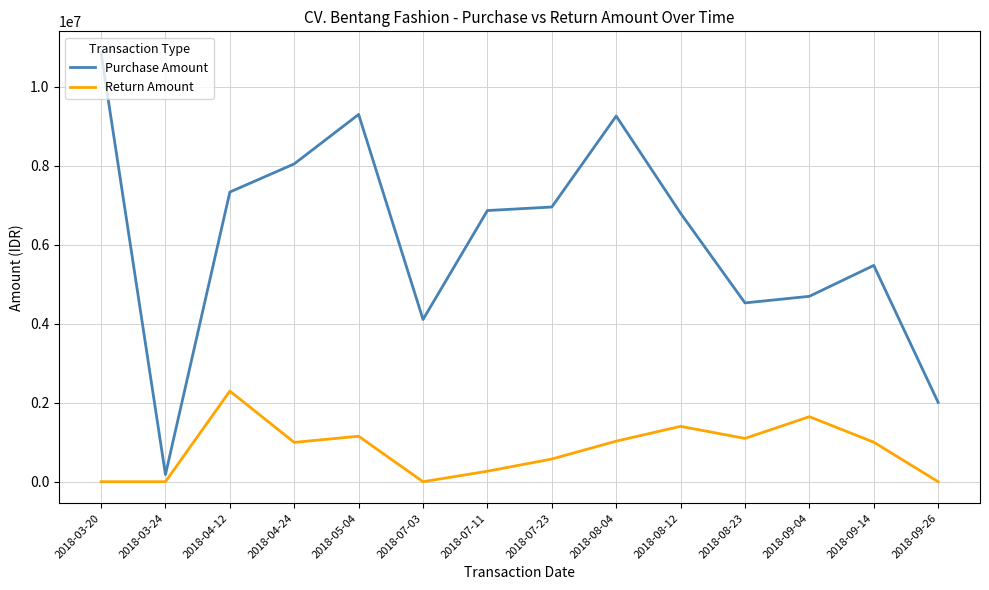

What is the greatest value displayed?

10864788